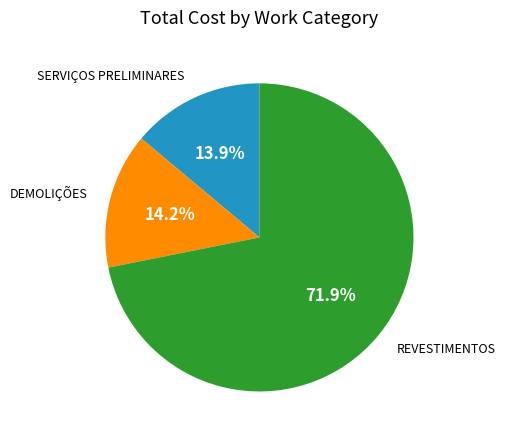

Which slice is the largest?

REVESTIMENTOS